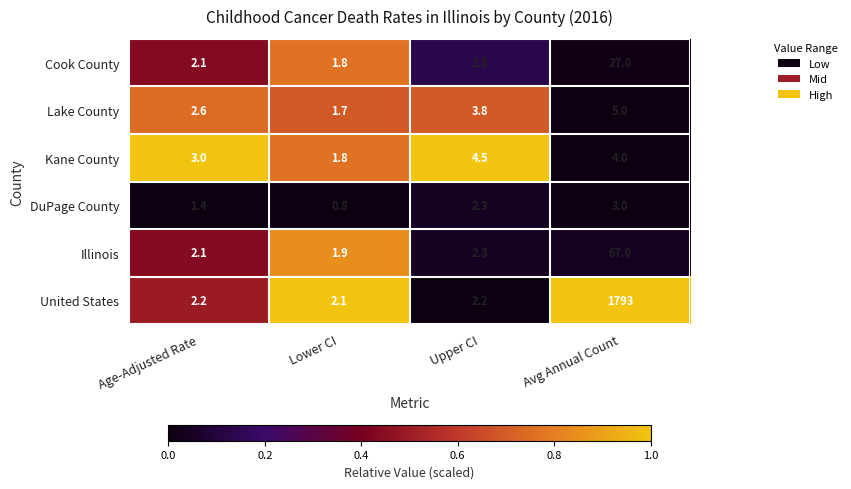

What is the sum of all Lake County values?

13.1